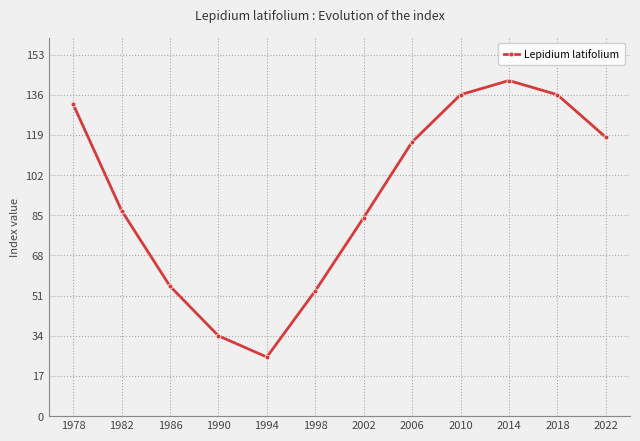

Where does the data first go above 116?

1978